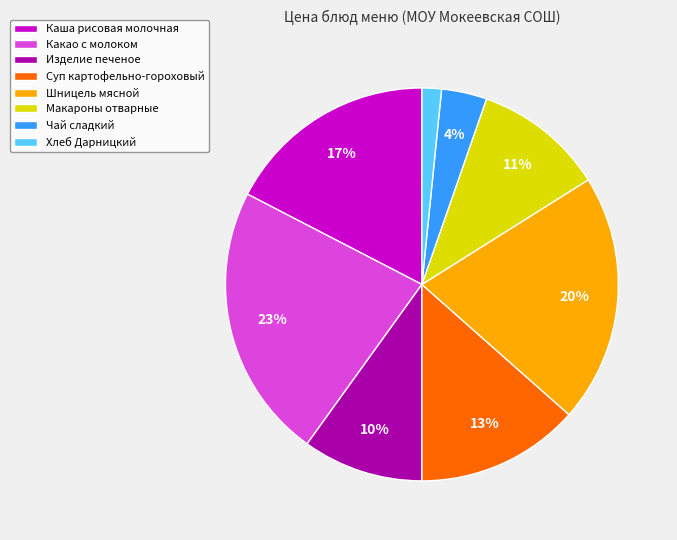

True or false: Каша рисовая молочная accounts for 17% of the total.

True